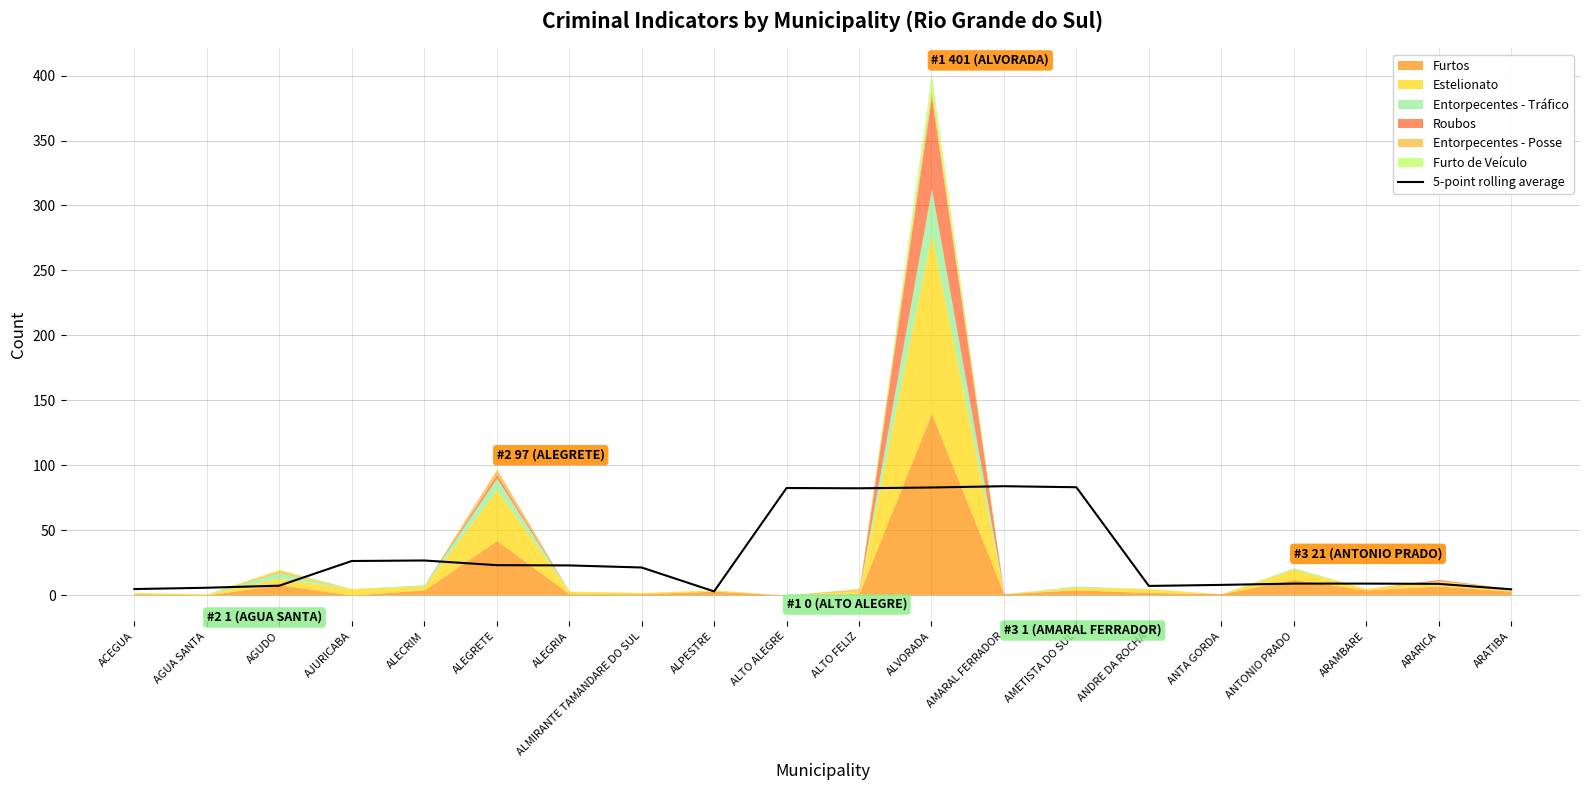

Reading left to right, extract all data points from this chart.

ACEGUA=4.6	AGUA SANTA=5.6	AGUDO=7.2	AJURICABA=26.2	ALECRIM=26.6	ALEGRETE=23.0	ALEGRIA=22.8	ALMIRANTE TAMANDARE DO SUL=21.2	ALPESTRE=2.8	ALTO ALEGRE=82.4	ALTO FELIZ=82.2	ALVORADA=82.8	AMARAL FERRADOR=83.8	AMETISTA DO SUL=83.0	ANDRE DA ROCHA=7.0	ANTA GORDA=7.8	ANTONIO PRADO=8.8	ARAMBARE=8.8	ARARICA=8.6	ARATIBA=4.4